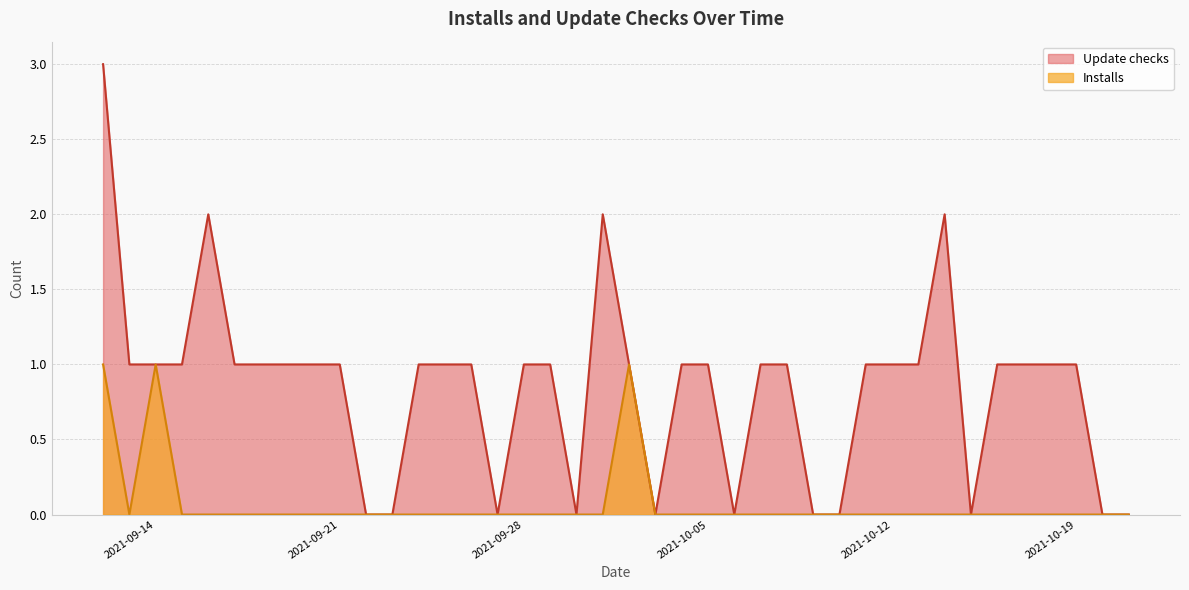

In Installs, how many points are higher than both neighbors (excluding endpoints)?

2